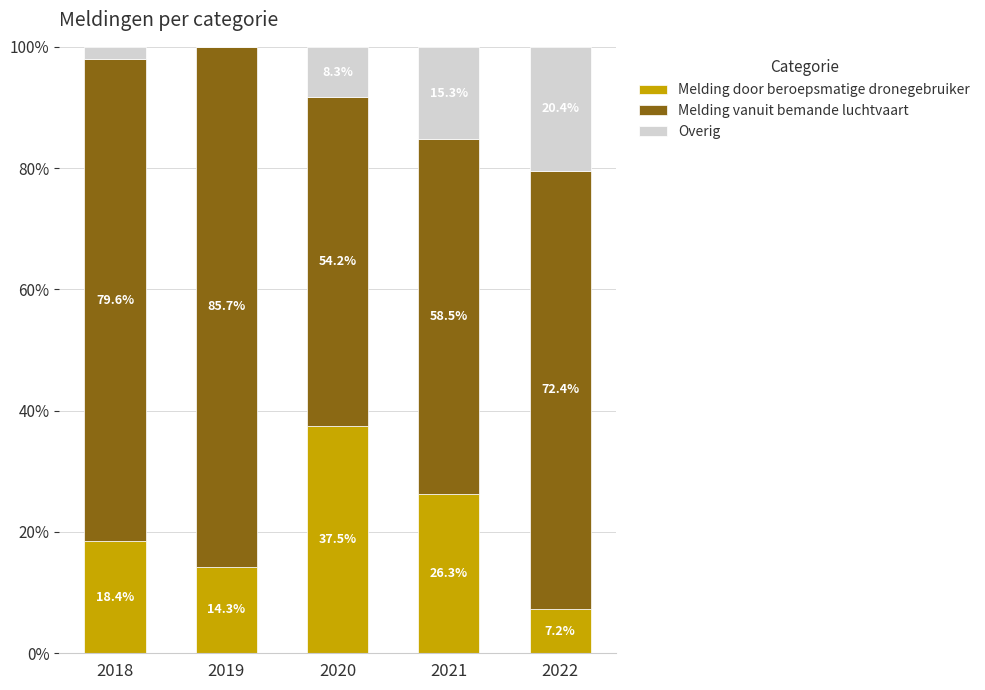

What is the sum of the Melding door beroepsmatige dronegebruiker values at 2022 and 2019?

21.5